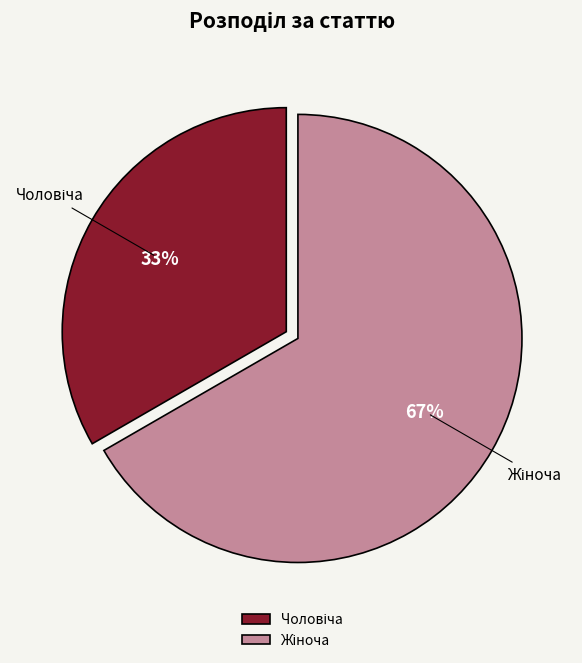

Count the number of slices in the pie.

2